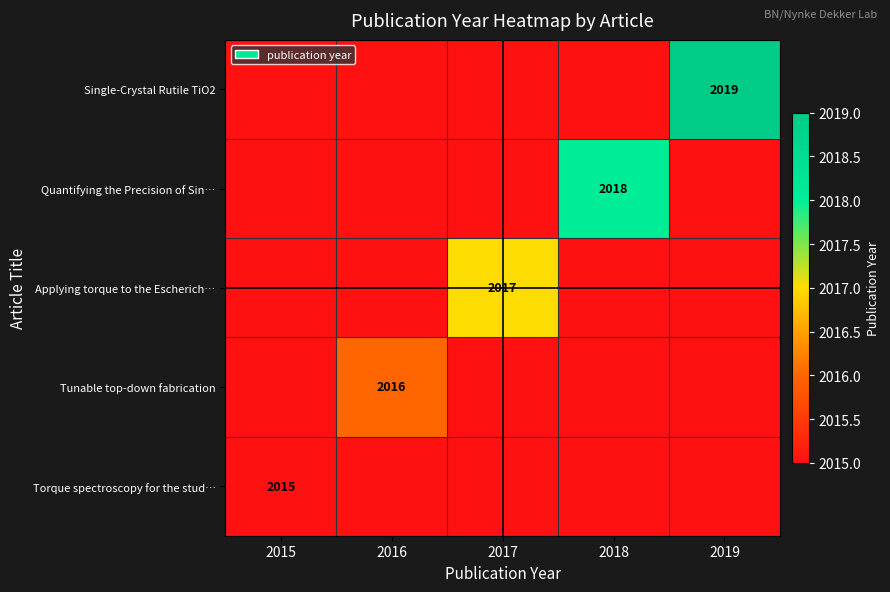

The value of Applying torque to the Escherich… at 2017 is 2017. True or false?

True